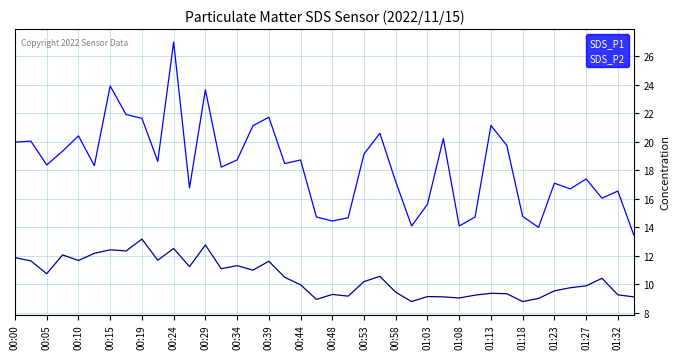

True or false: SDS_P1 and SDS_P2 intersect in this chart.

False